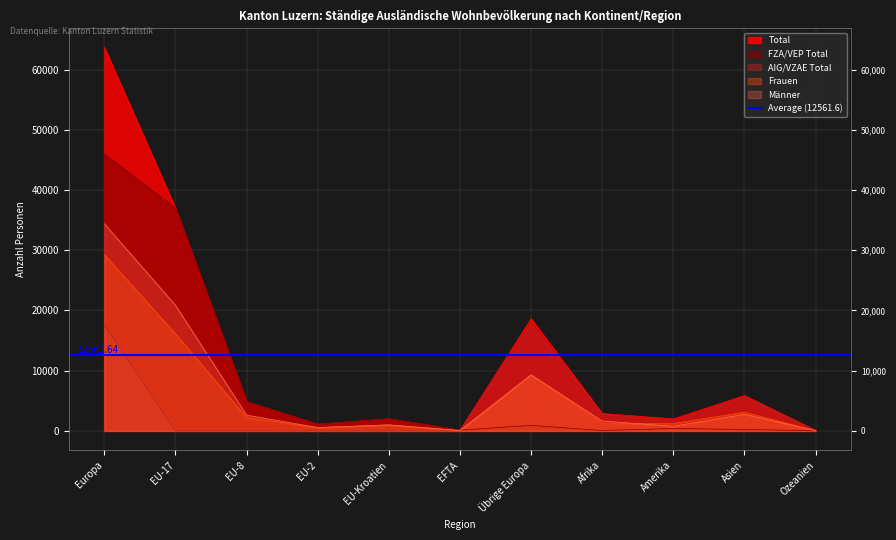

Is it true that Männer equals 53 at EFTA?

True